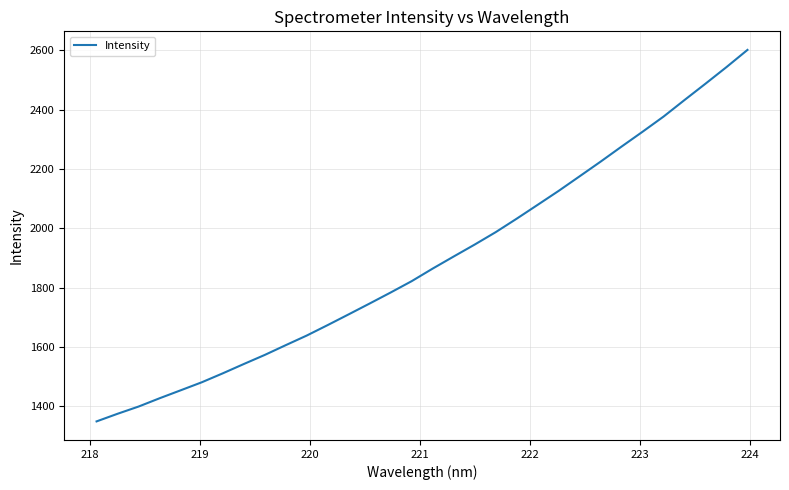

Is this an area chart (filled region under the line)?

No